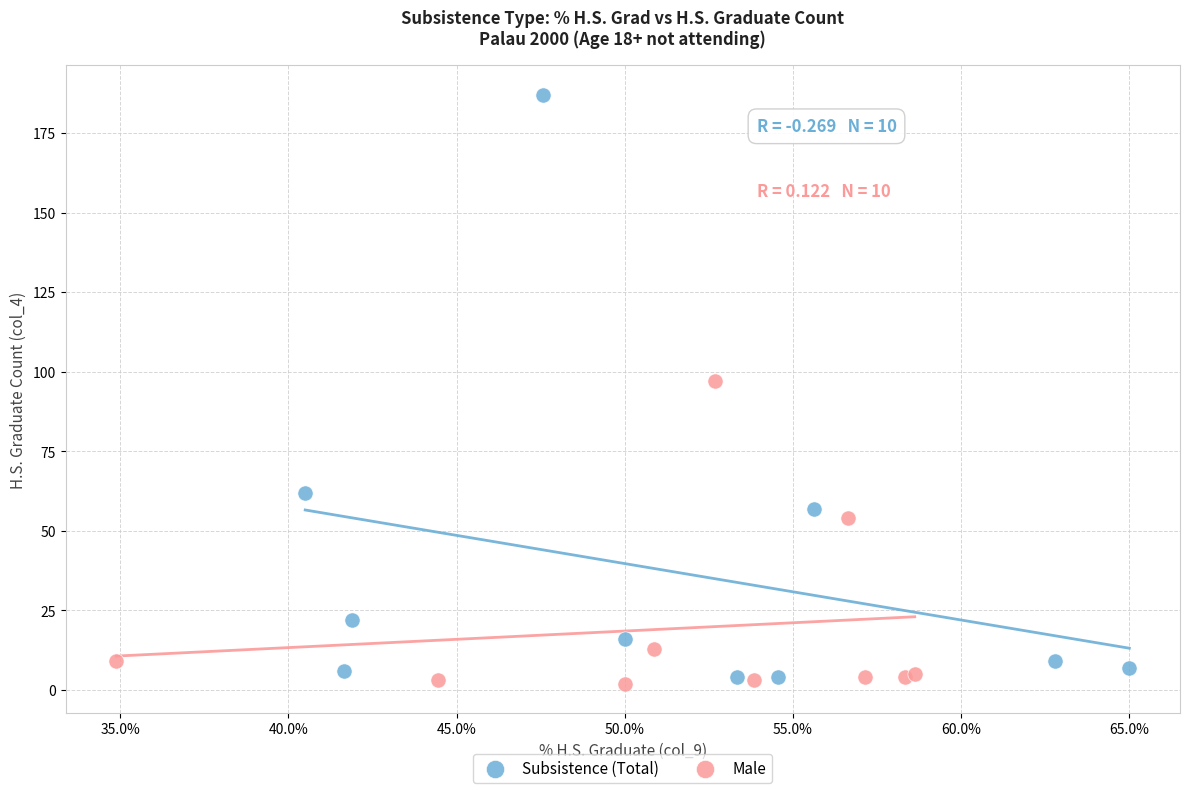

Which series has the largest Y range (max minus min)?

Subsistence (Total)